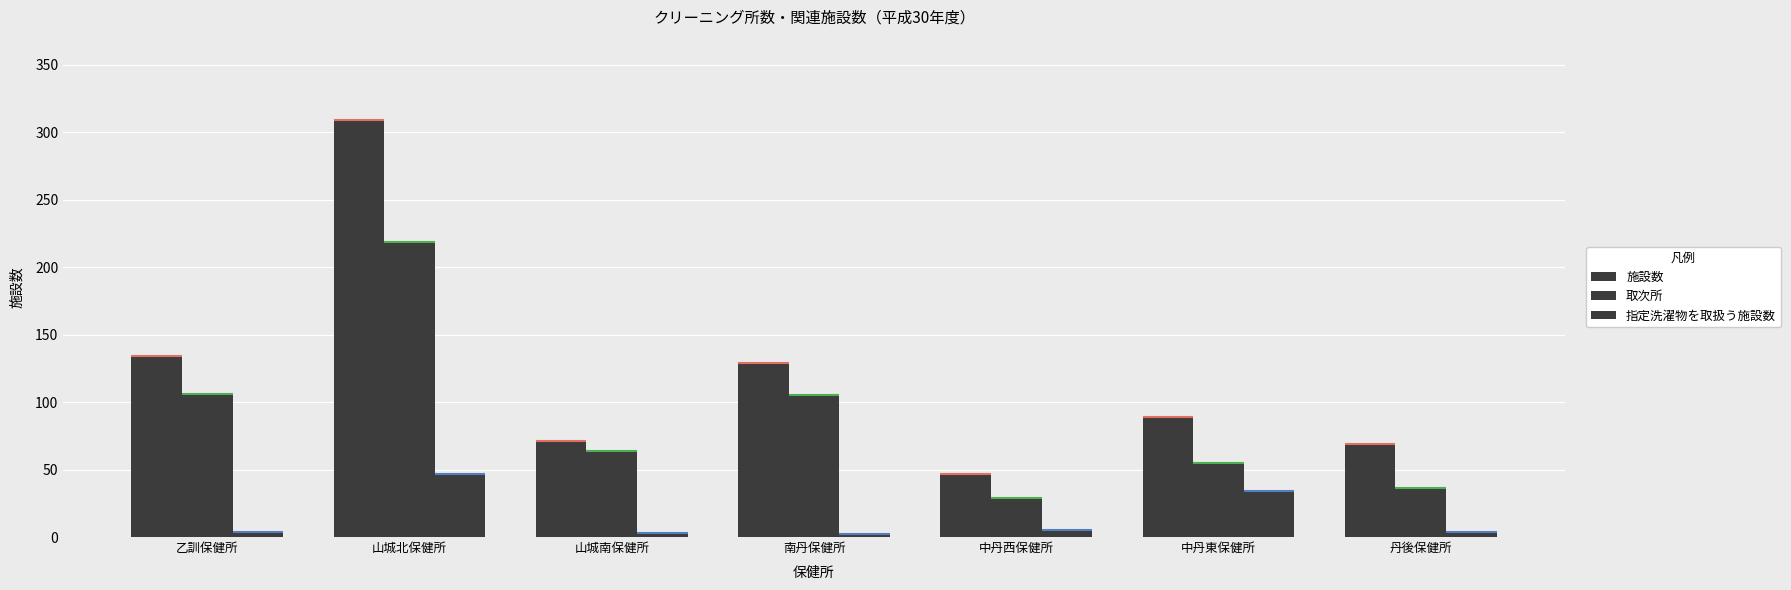

Which series has the largest range (max minus min)?

施設数